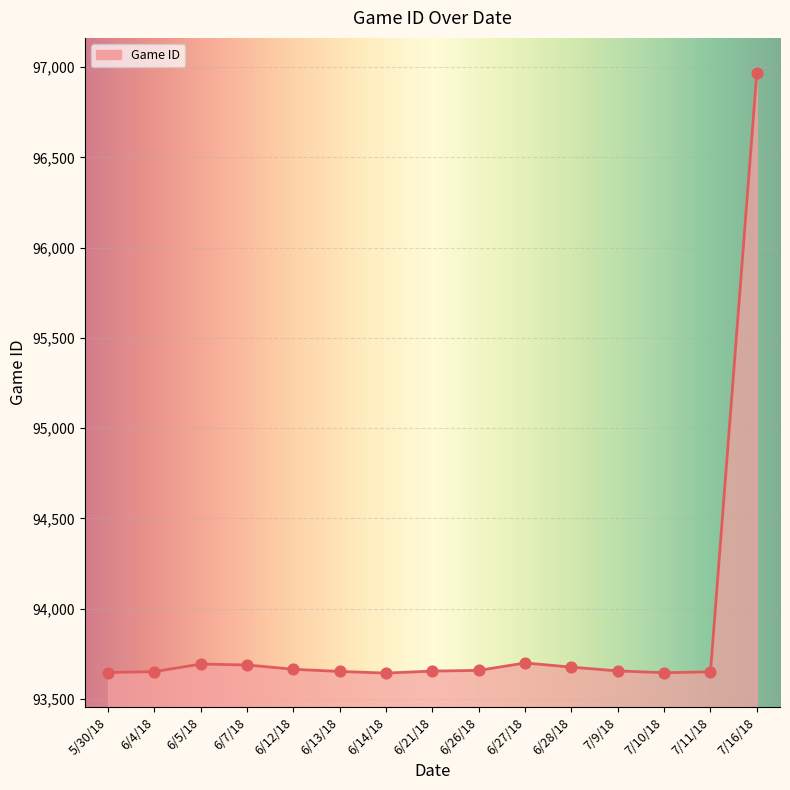

What is the ratio of the value at 6/7/18 to the value at 6/28/18?

1.0